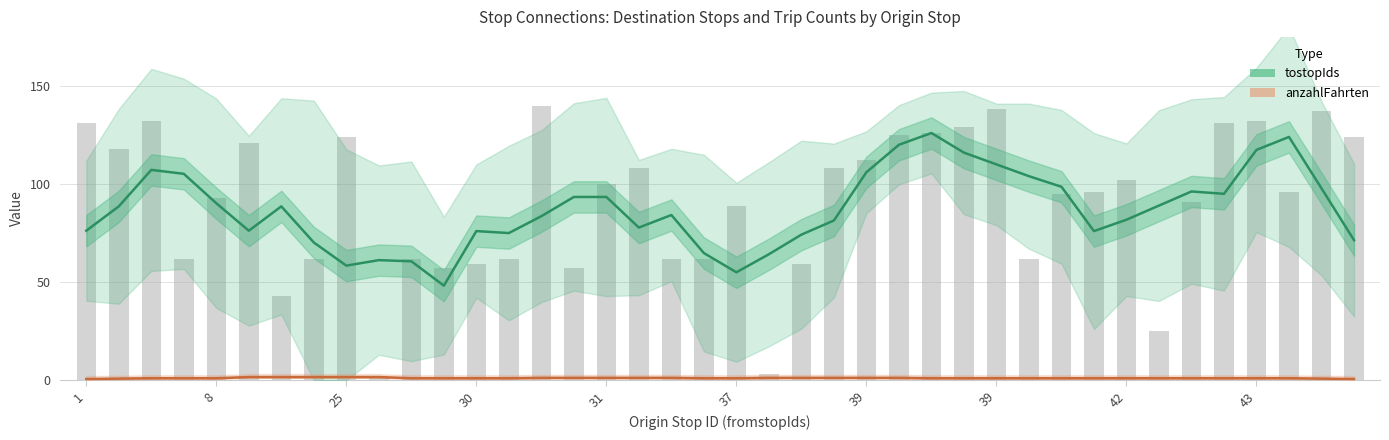

How many values in the tostopIds series are below 88?

20